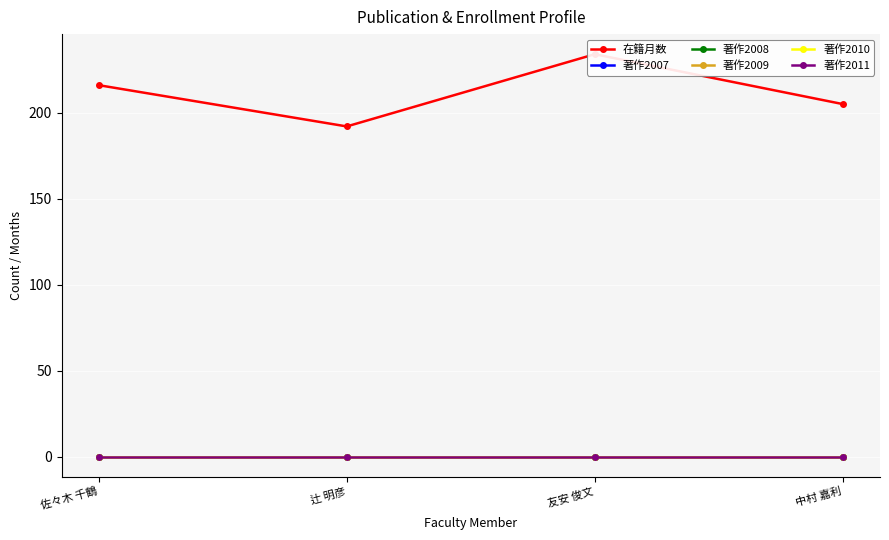

Count the 在籍月数 values in the range 205 to 234.

3